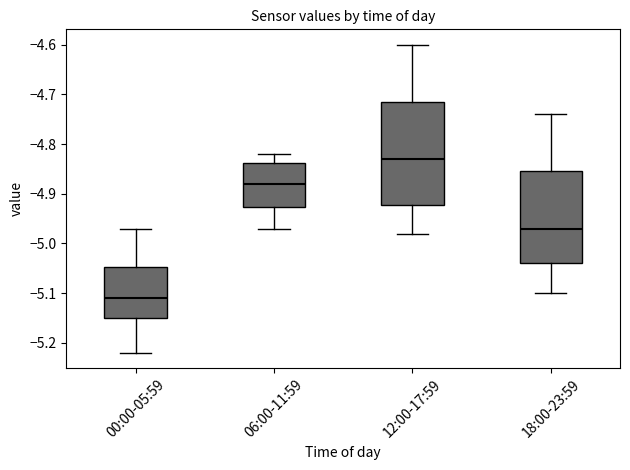

Reading left to right, transcribe this box plot: for each box, give where its median line is, the range the box spans, and where its two whiskers end, as read against the y-axis. The values are not printed on the chart, so give them approximately, as read against the axis.

00:00-05:59: median -5.11, box -5.15 to -5.05, whiskers -5.22 to -4.97
06:00-11:59: median -4.88, box -4.93 to -4.84, whiskers -4.97 to -4.82
12:00-17:59: median -4.83, box -4.92 to -4.71, whiskers -4.98 to -4.60
18:00-23:59: median -4.97, box -5.04 to -4.85, whiskers -5.10 to -4.74